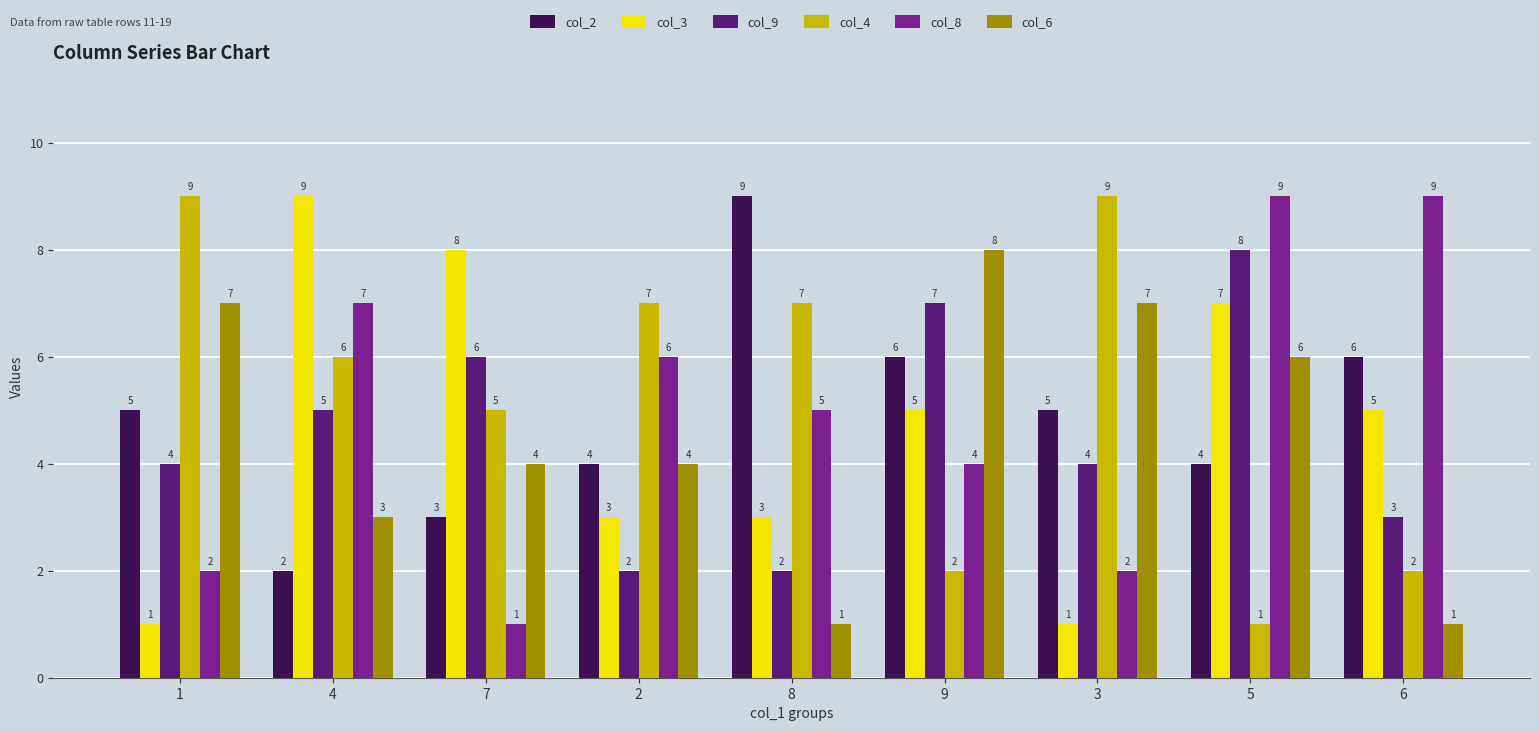

What position from the right is 9?

4